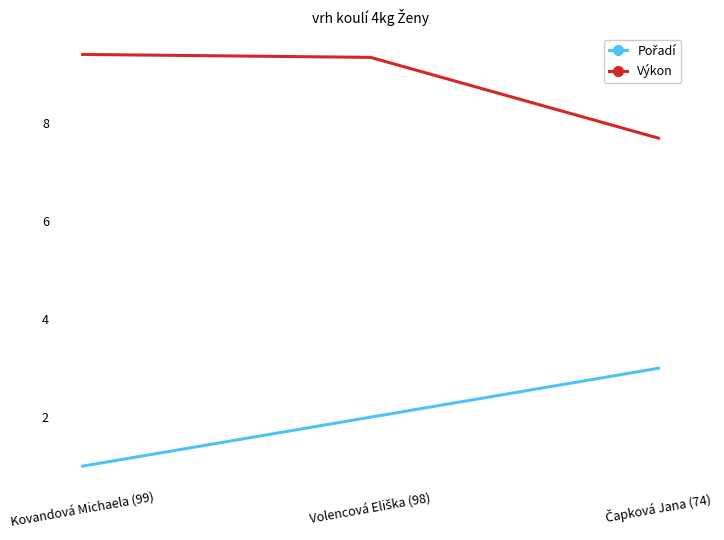

What is the difference between the maximum and minimum values in the Výkon series?

1.7